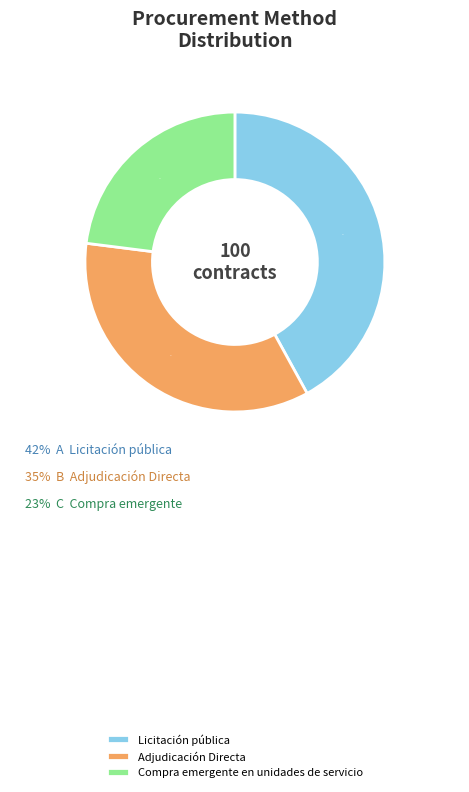

Which category has the biggest portion of the pie?

Licitación pública